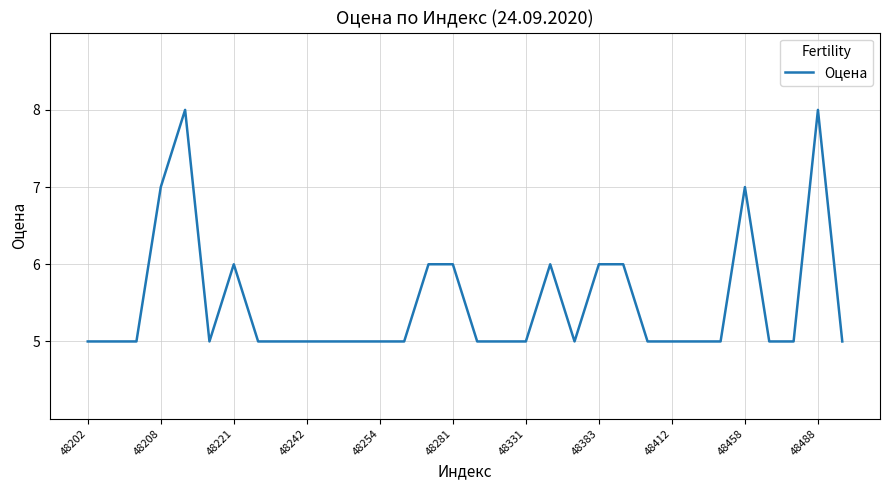

What is the maximum value shown in the chart?

8